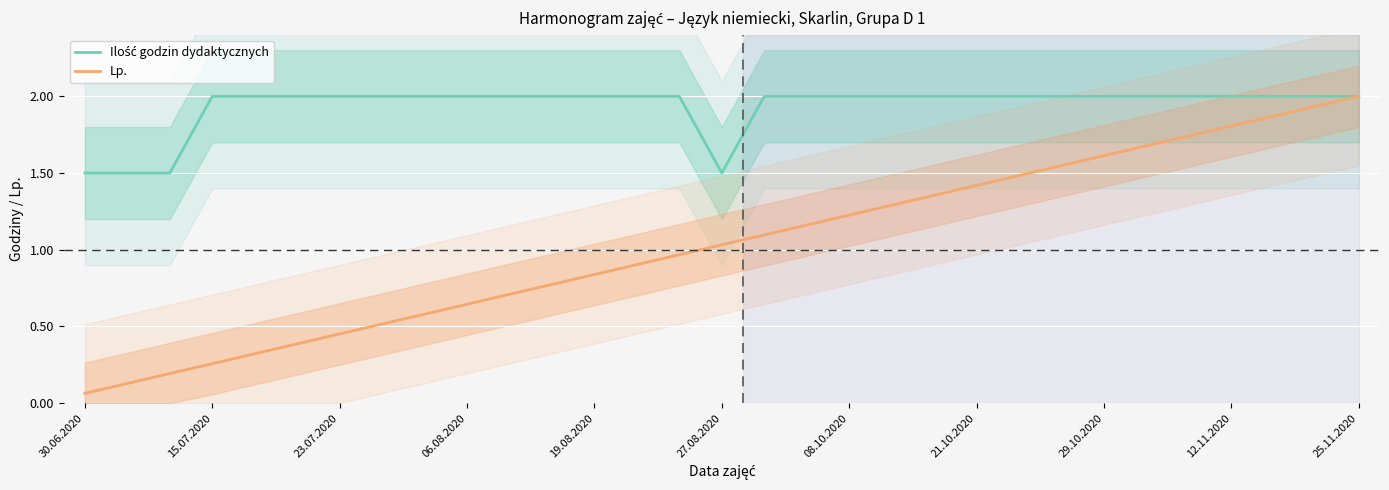

Rank the series by their average value, from lowest to highest.

Lp., Ilość godzin dydaktycznych